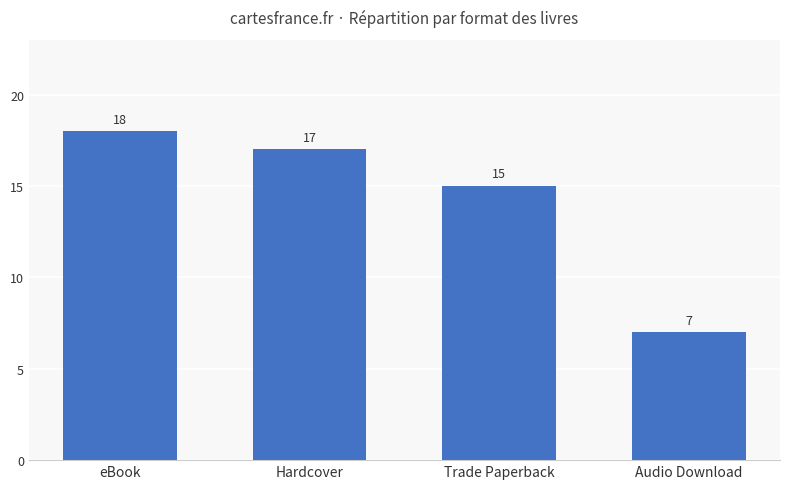

List the labels in order of value, largest first.

eBook, Hardcover, Trade Paperback, Audio Download